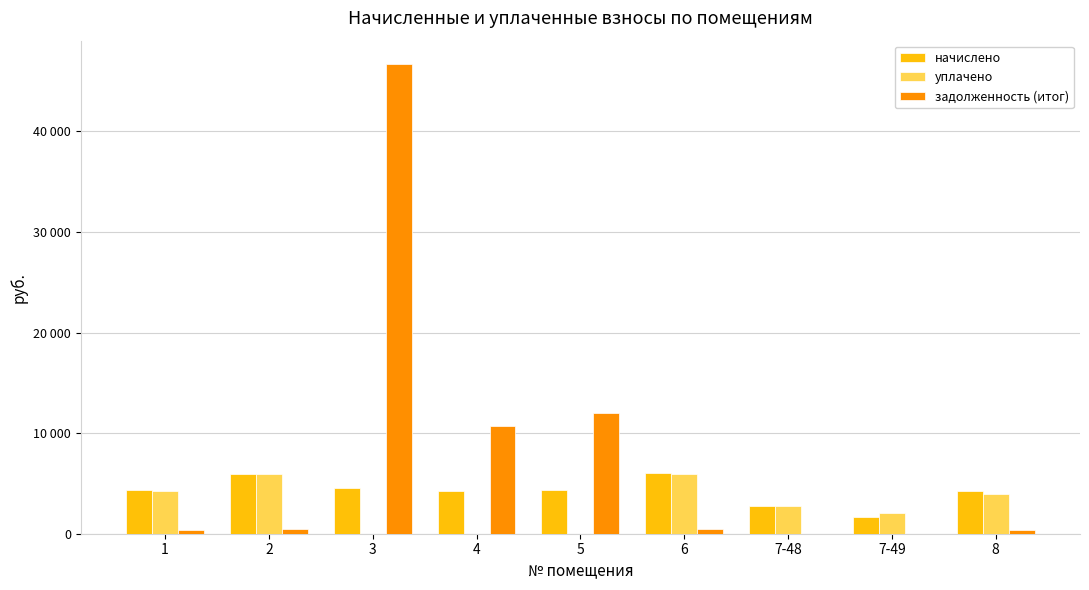

What is the label of the 9th bar from the left?

8